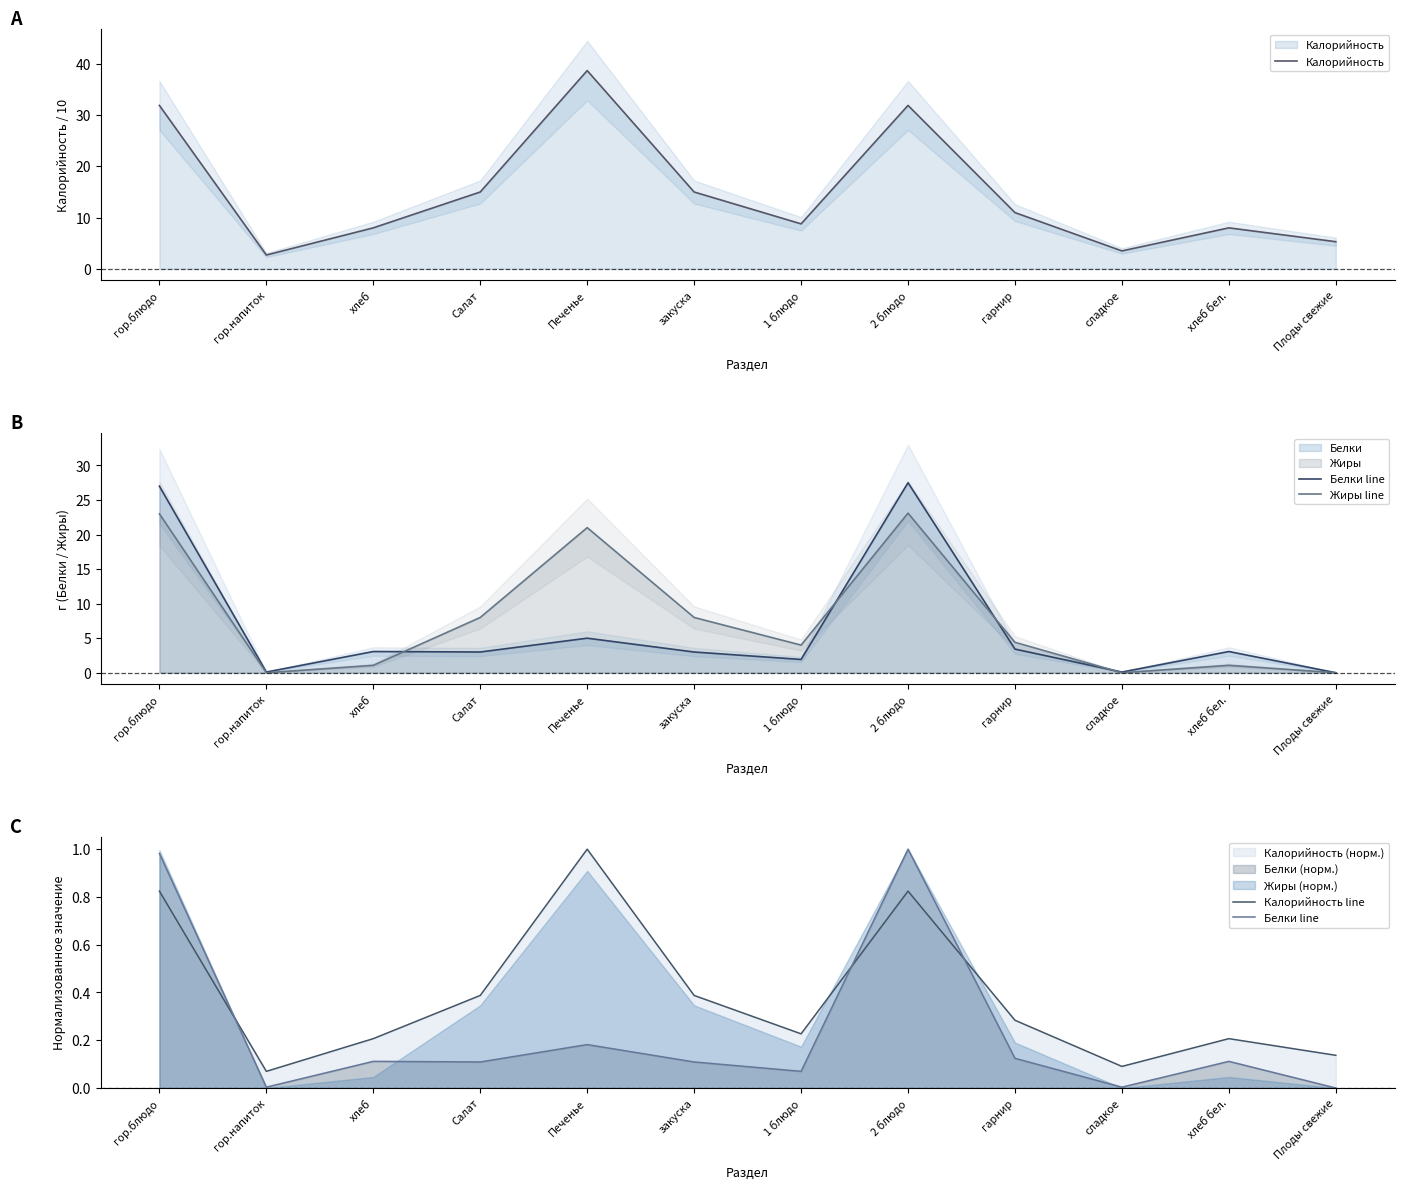

Is it true that Белки line equals 0.1 at хлеб?

True